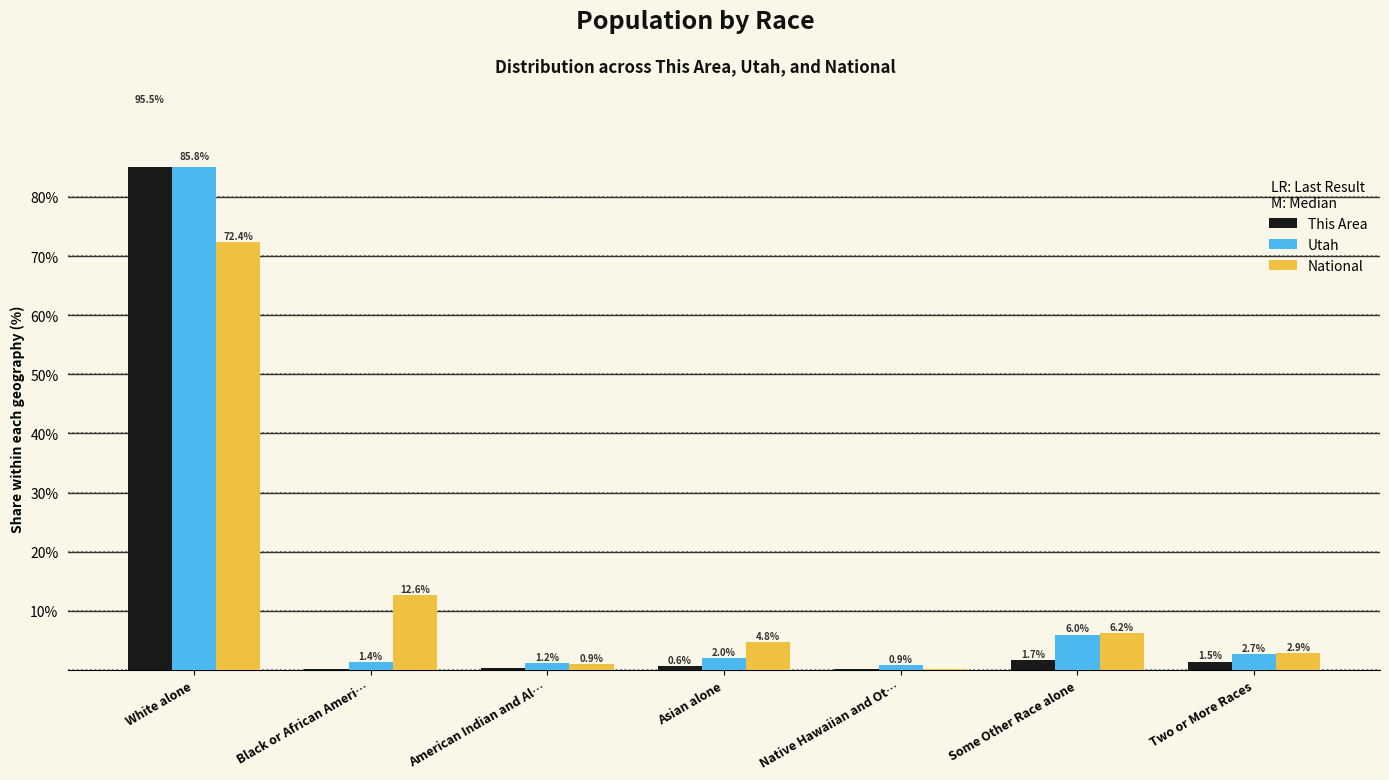

Reading left to right, extract all data points from this chart.

This Area: White alone=95.5	Black or African Ameri…=0.3	American Indian and Al…=0.3	Asian alone=0.6	Native Hawaiian and Ot…=0.2	Some Other Race alone=1.7	Two or More Races=1.5
Utah: White alone=85.8	Black or African Ameri…=1.4	American Indian and Al…=1.2	Asian alone=2.0	Native Hawaiian and Ot…=0.9	Some Other Race alone=6.0	Two or More Races=2.7
National: White alone=72.4	Black or African Ameri…=12.6	American Indian and Al…=0.9	Asian alone=4.8	Native Hawaiian and Ot…=0.2	Some Other Race alone=6.2	Two or More Races=2.9